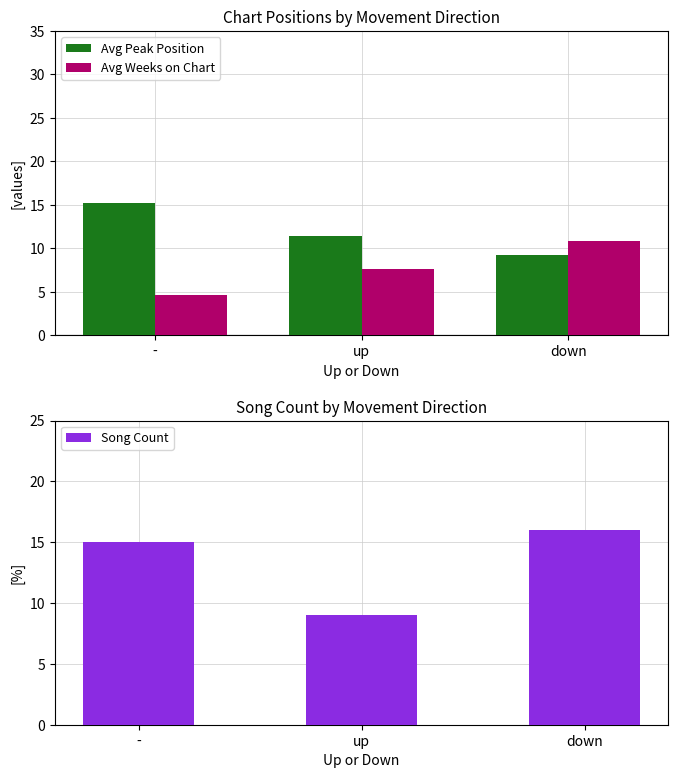

What is the sum of the Avg Weeks on Chart values at up and -?

12.2